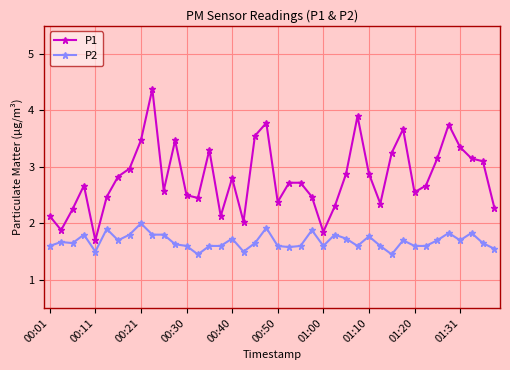

What is the sum of all P2 values?

67.3